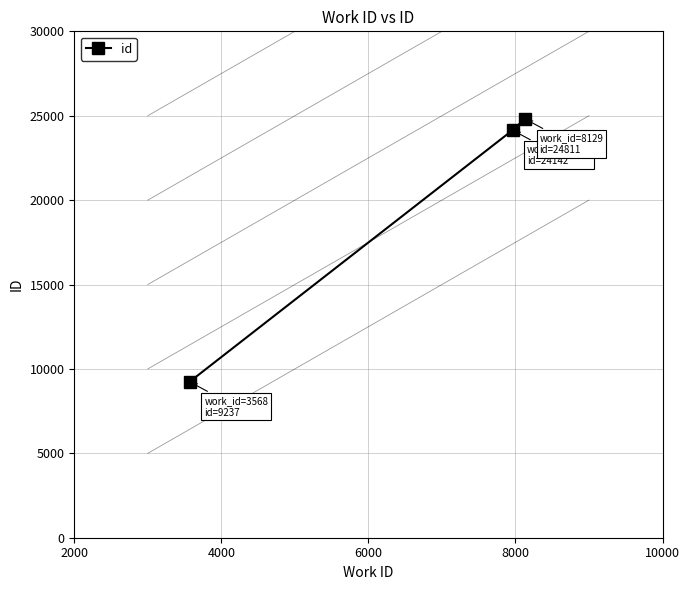

Does the chart have visible grid lines?

Yes